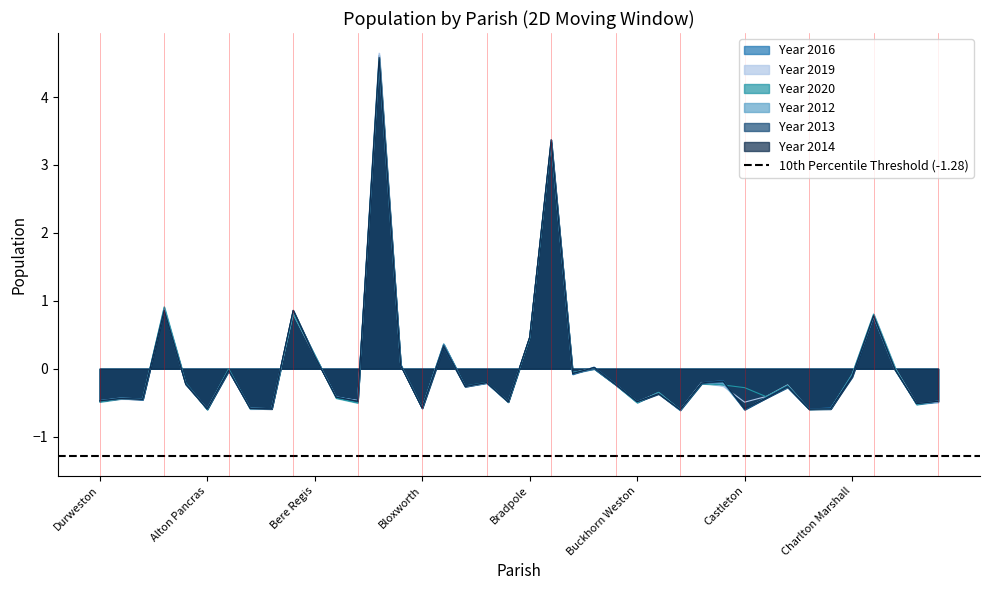

True or false: Year 2012 has a value of -0.9 at Castleton.

False